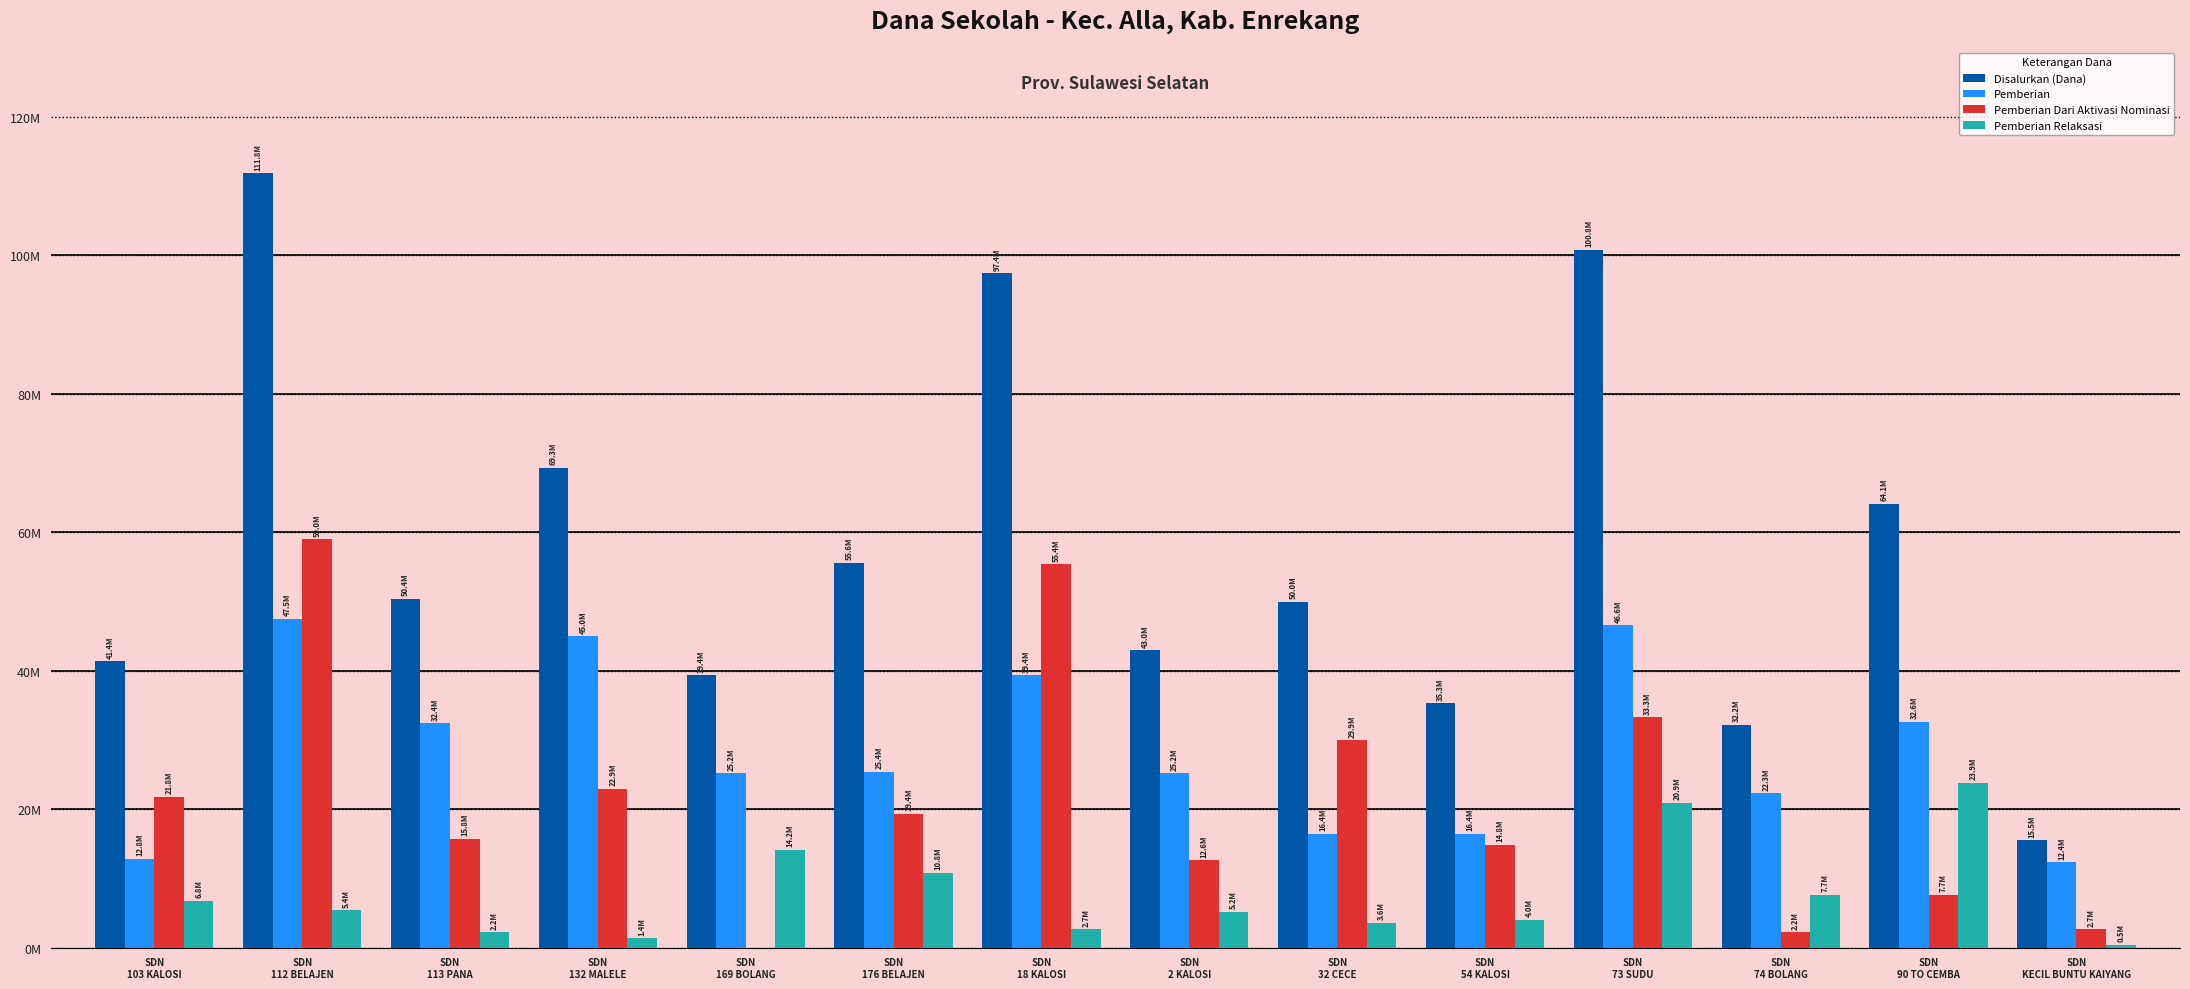

Does the chart contain stacked bars?

No